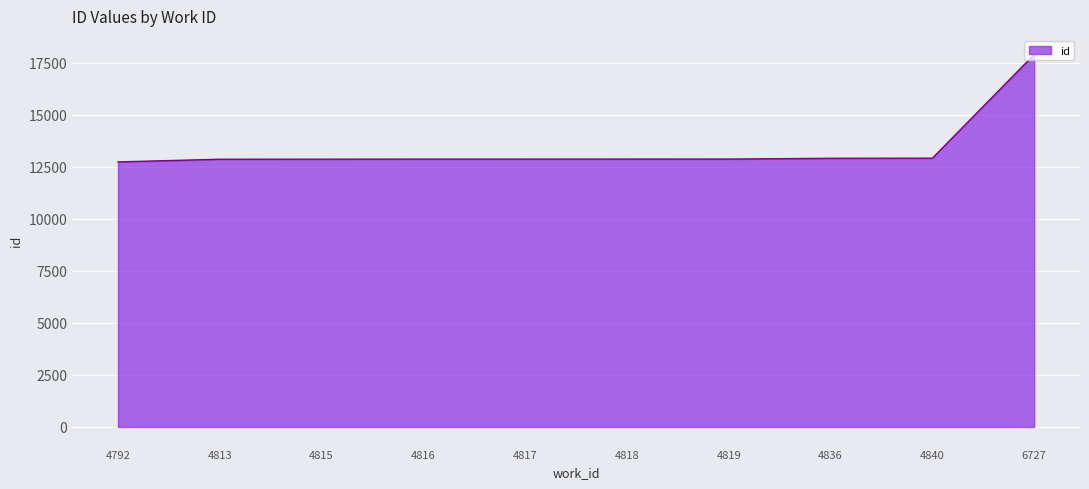

At which category does the chart reach its peak across all series?

6727